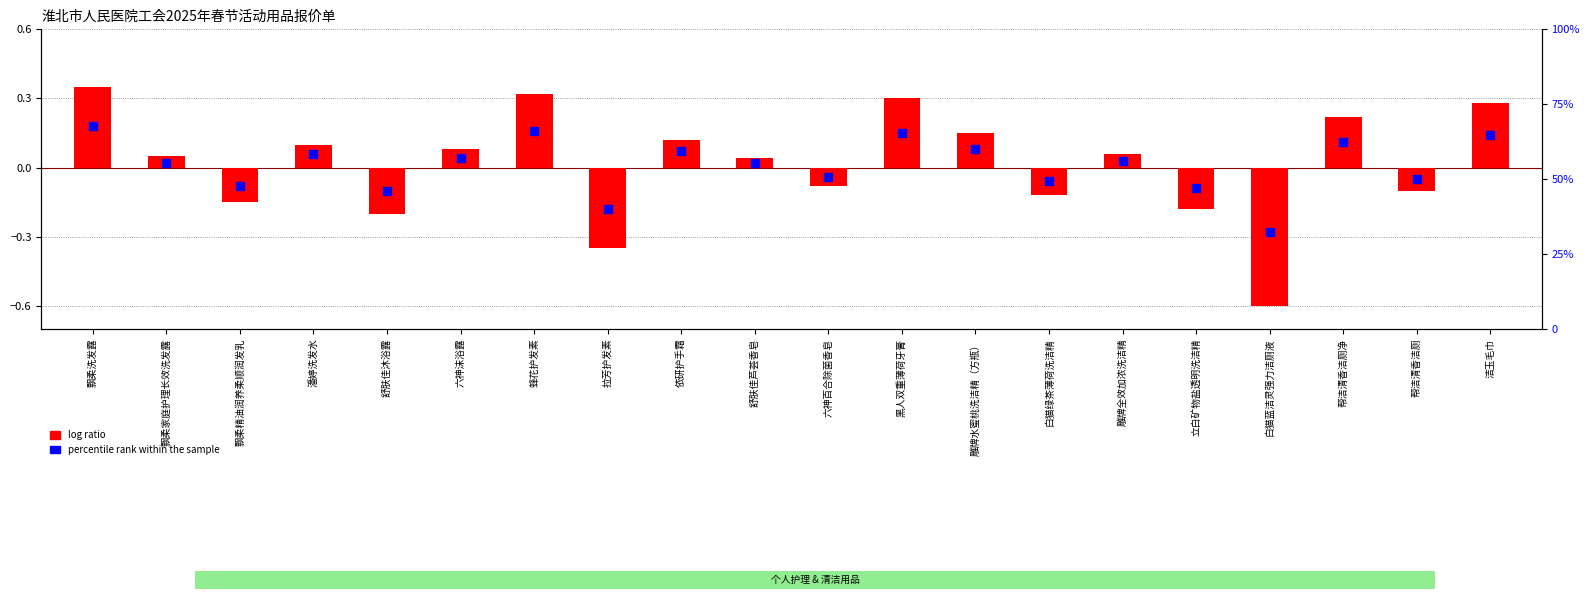

What are all the series names shown in the legend?

log ratio, percentile rank within the sample